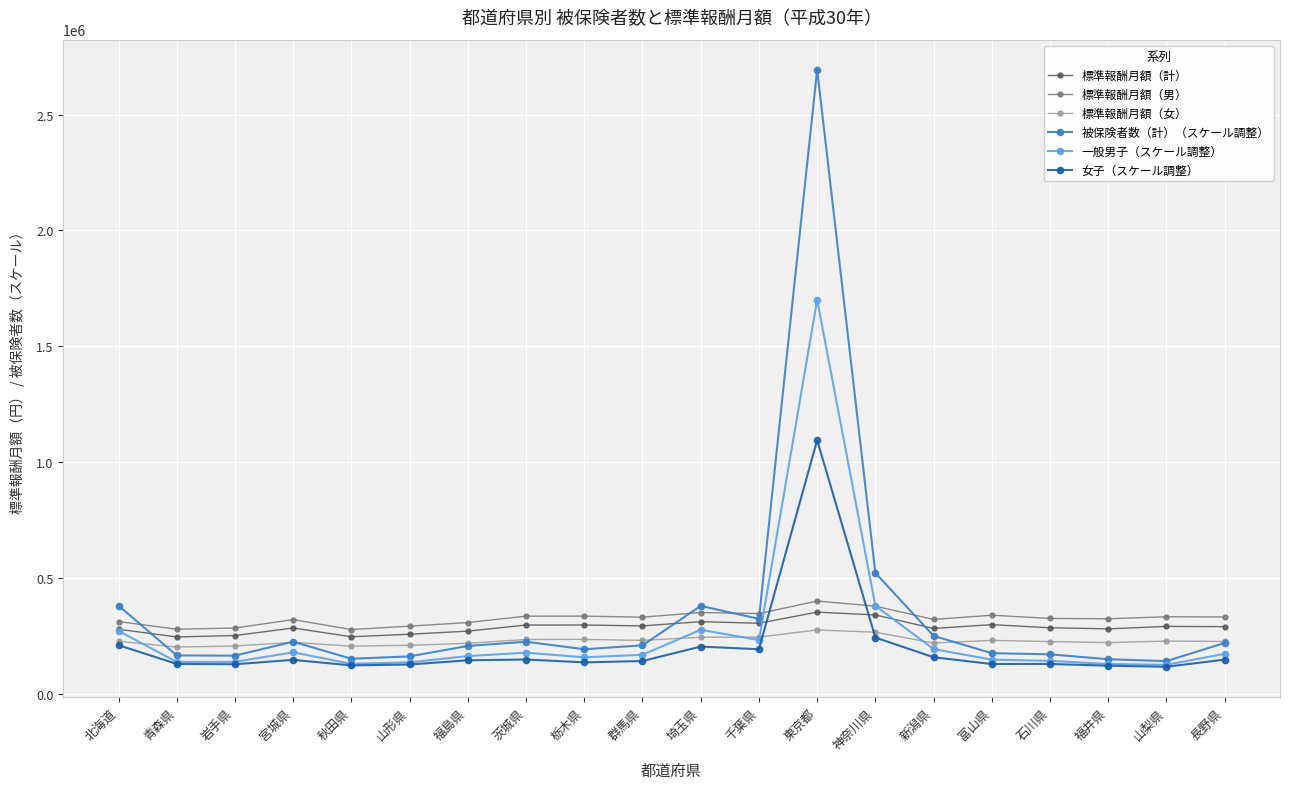

What is the lowest value of the 標準報酬月額（計） series?

244688.0